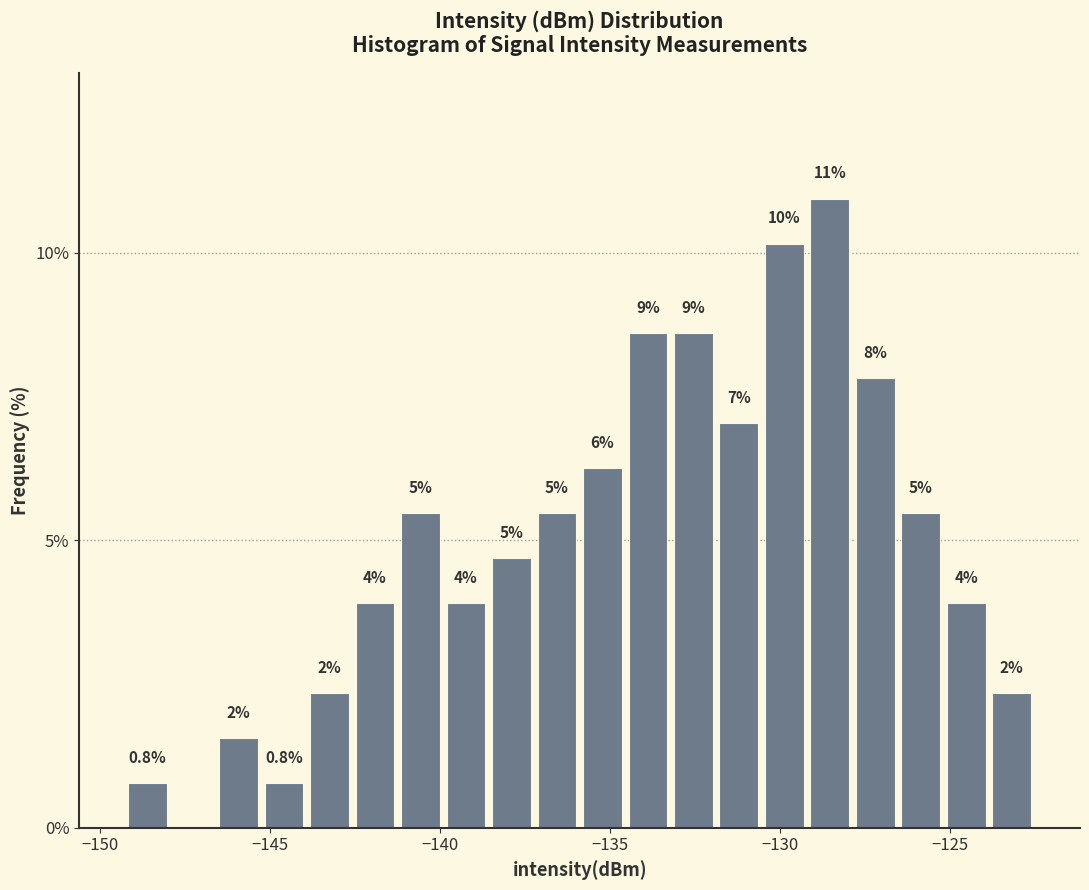

Read against the x-axis, roughly where is the centre of the tallest bar?

-128.5